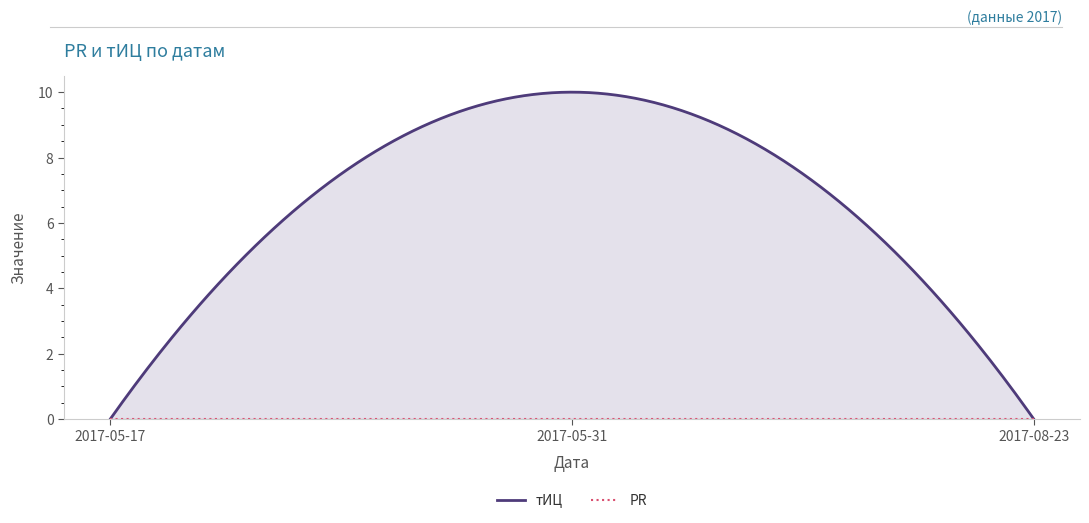

Reading left to right, list all the values displayed in this chart.

тИЦ: 2017-05-17=0	2017-05-31=10	2017-08-23=0
PR: 2017-05-17=0	2017-05-31=0	2017-08-23=0